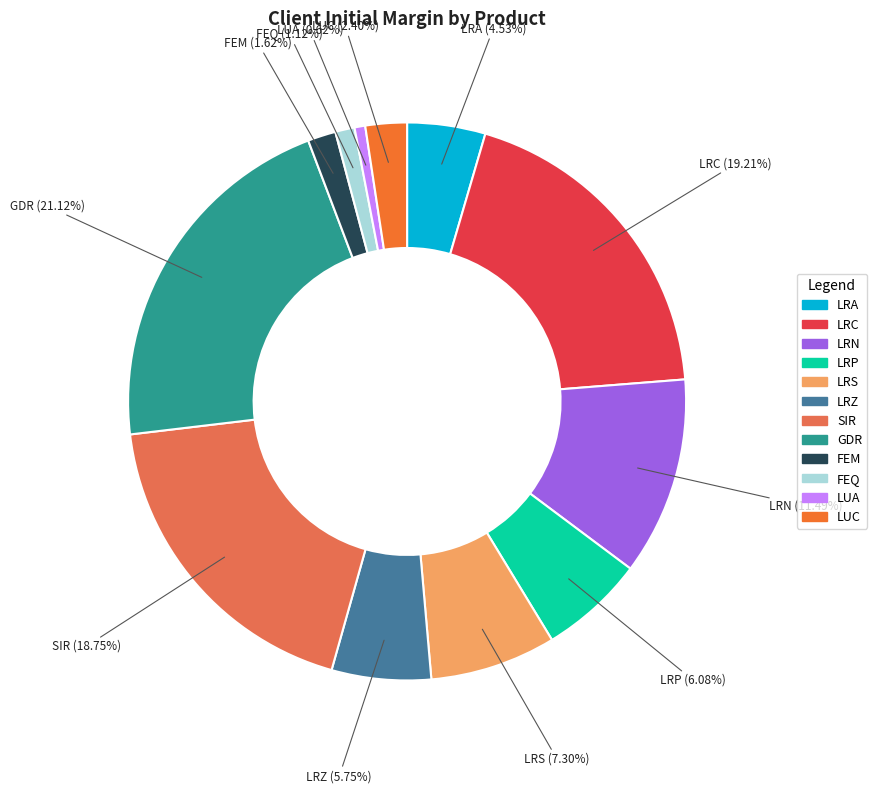

Does SIR account for over 50% of the chart?

No